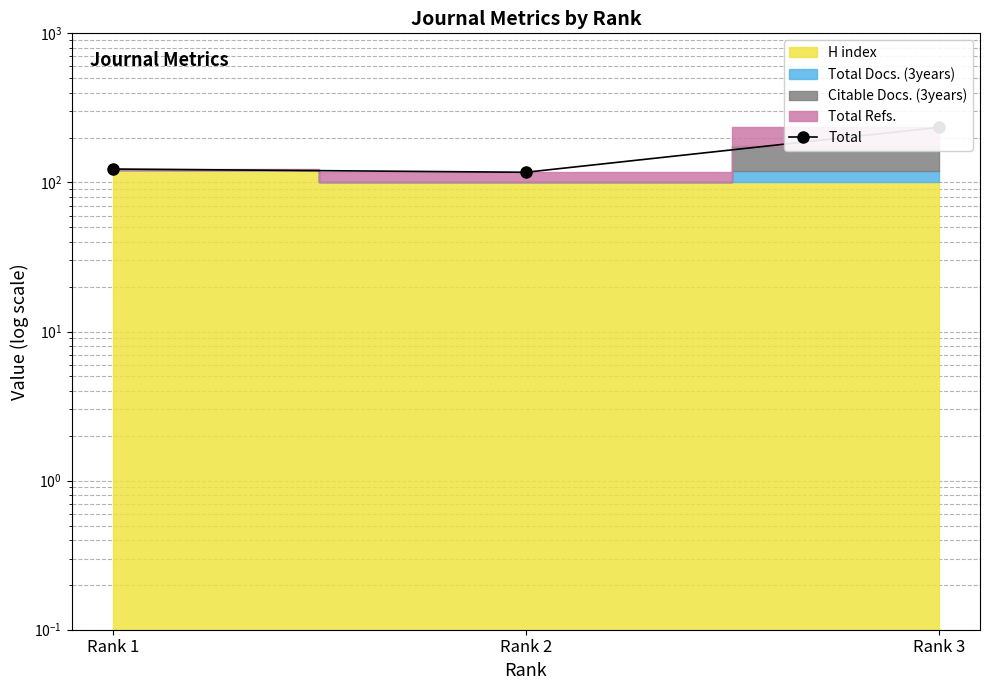

What is the ratio of the value at Rank 3 to the value at Rank 2?

2.0